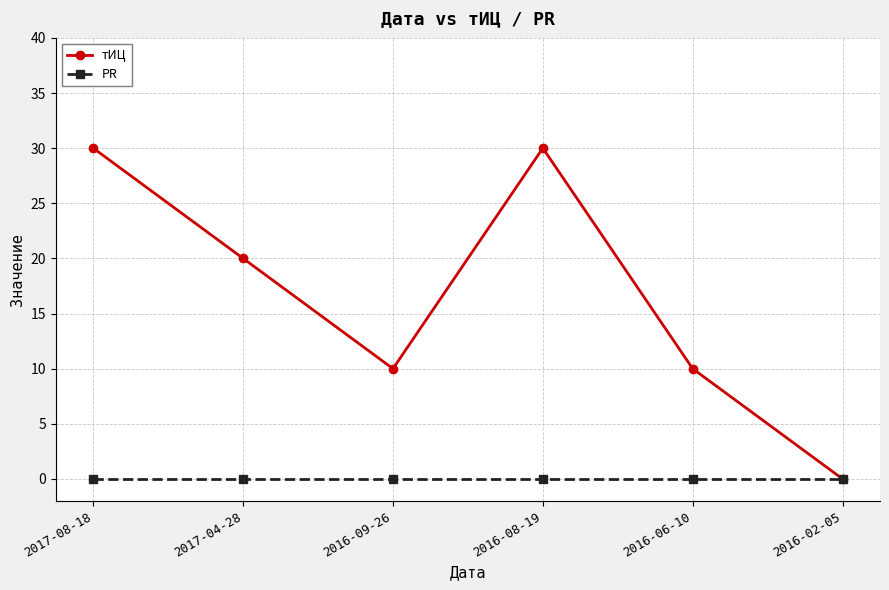

What position from the left is 2016-06-10?

5